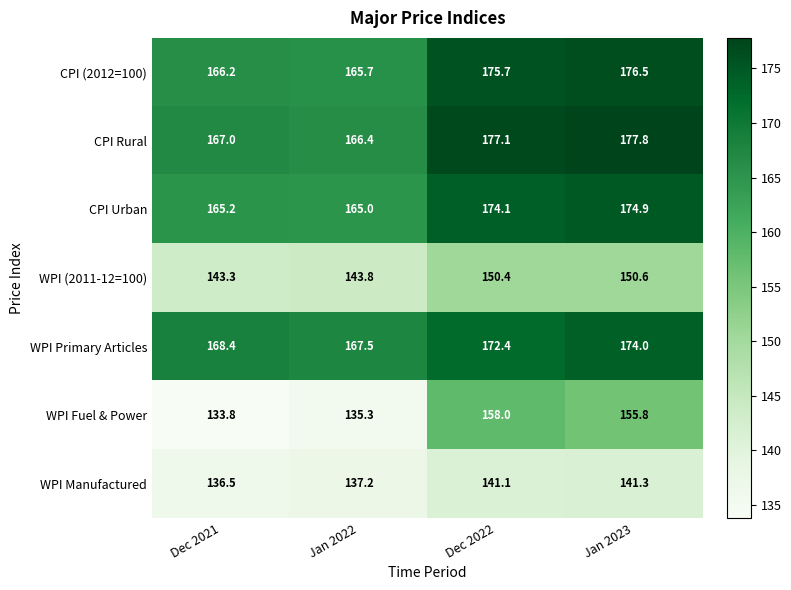

Which category has the lowest value in the WPI Fuel & Power series?

Dec 2021